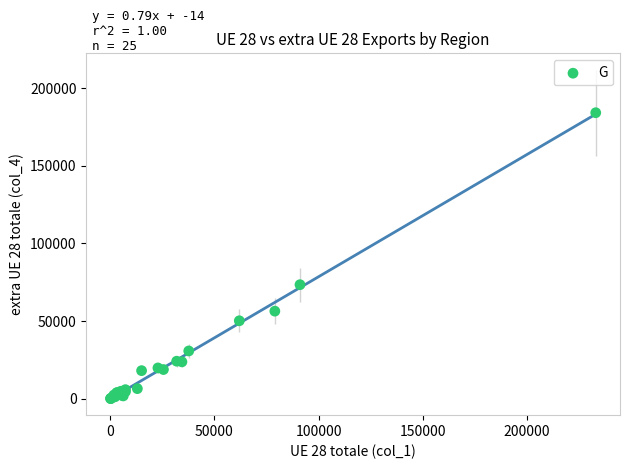

What Y value in the scatter plot is closest to 92168?

73472